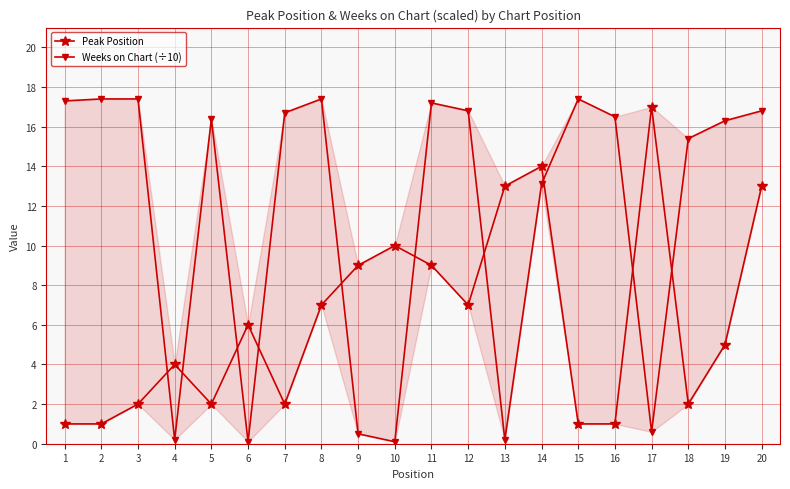

The value of Weeks on Chart (÷10) at 19 is 4.1. True or false?

False